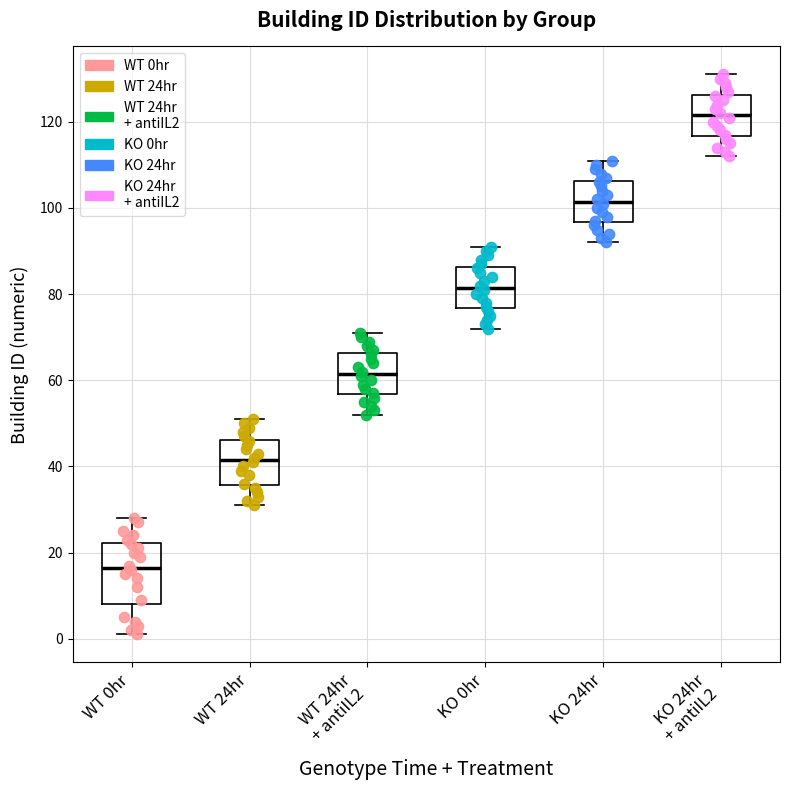

Which box's median line is the highest?

KO 24hr + antiIL2